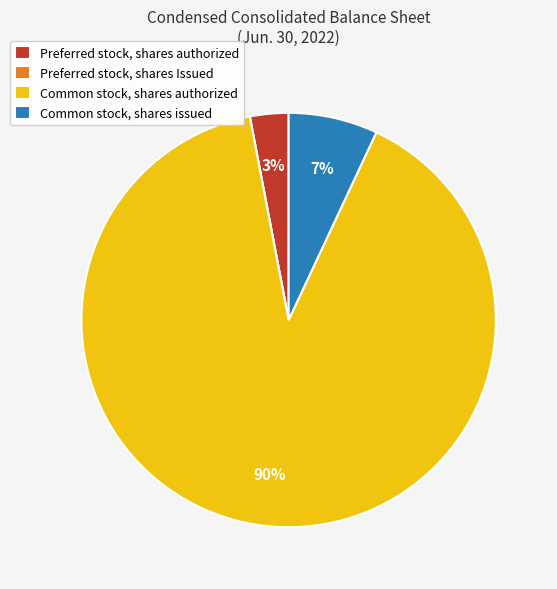

To the nearest percent, what portion does Common stock, shares authorized represent?

90%